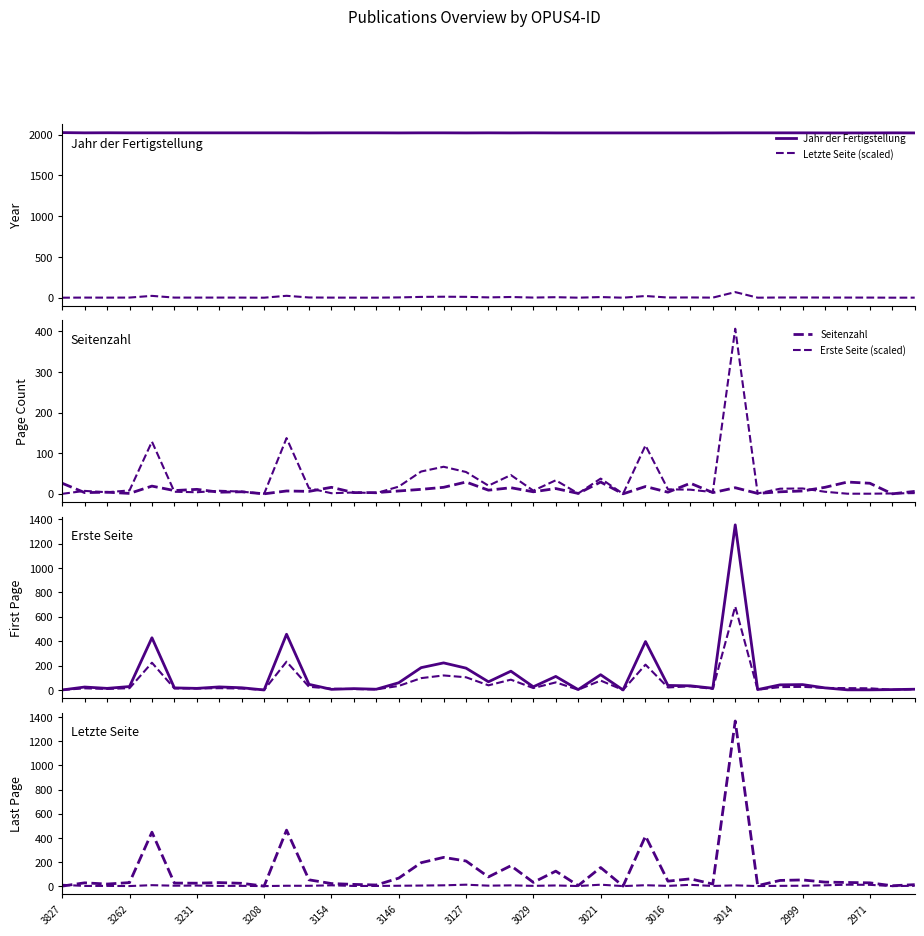

List the labels in order of Letzte Seite value, smallest first.

3827, 3208, 3018, 2964, 3023, 3011, 3145, 2962, 3155, 3265, 3012, 3154, 3210, 3231, 3243, 3264, 2971, 3262, 3230, 2970, 3029, 2979, 3016, 3008, 2999, 3156, 3015, 3146, 3079, 3022, 3021, 3039, 3132, 3127, 3133, 3017, 3241, 3201, 3014